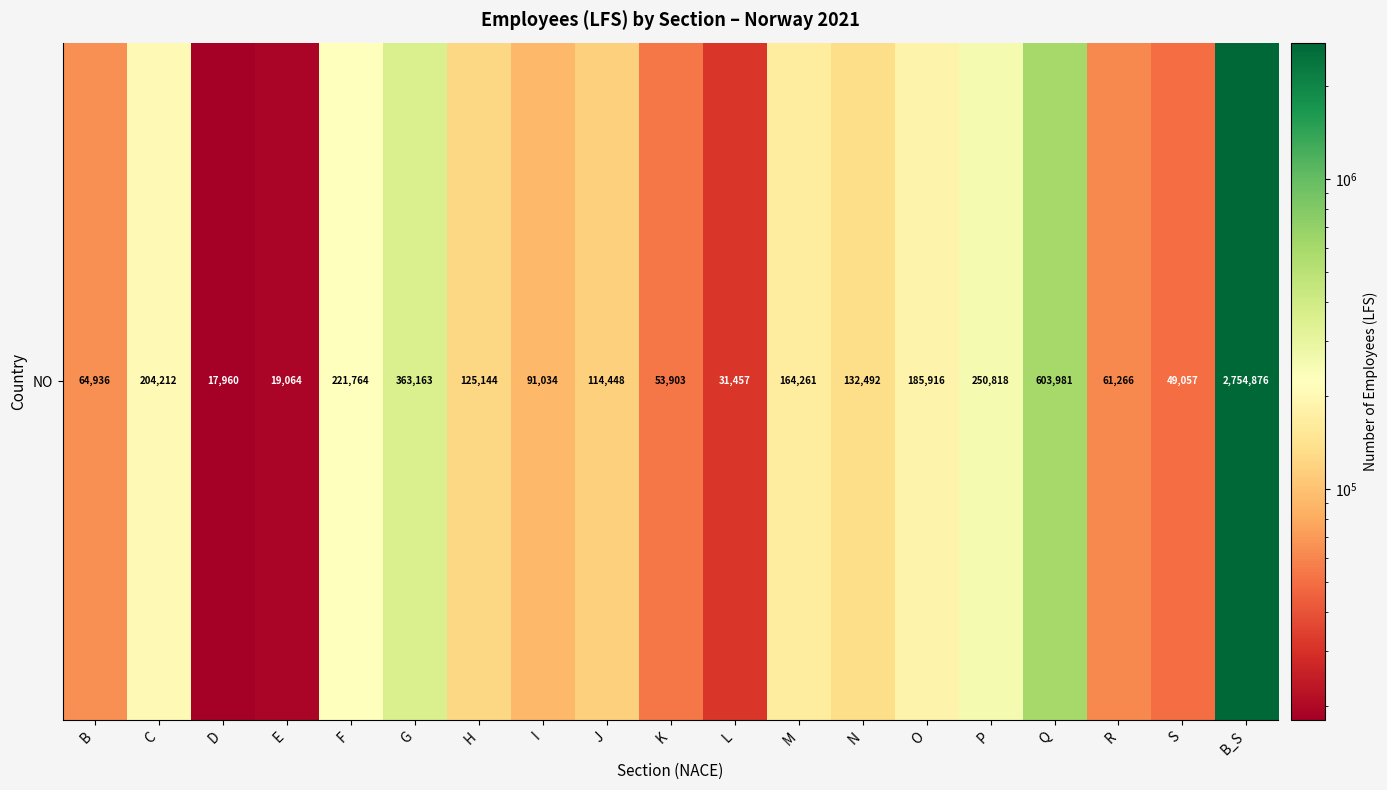

How many distinct data groups are displayed?

1